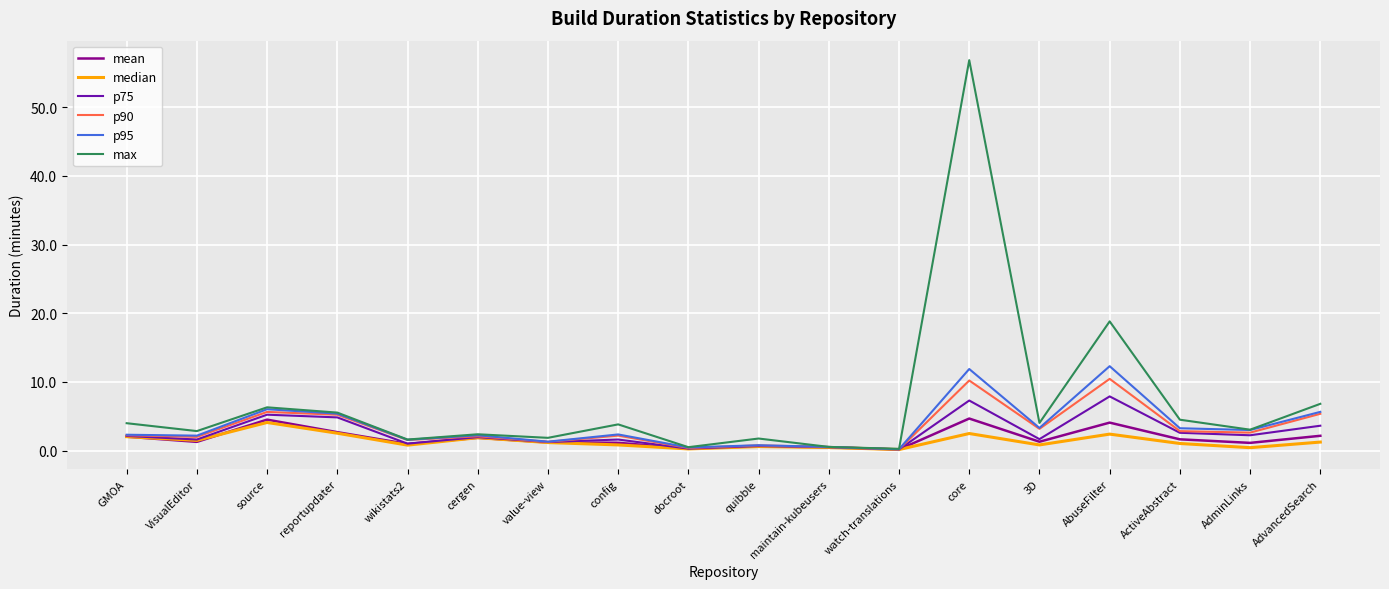

What are all the series names shown in the legend?

mean, median, p75, p90, p95, max